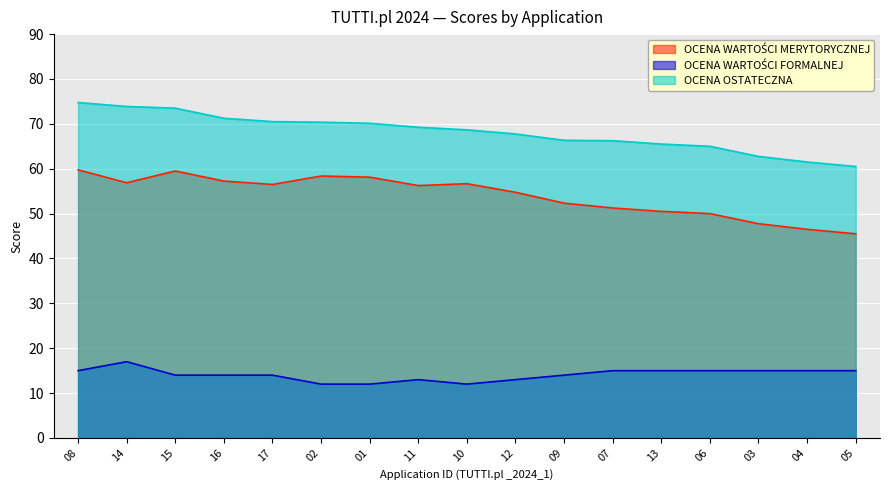

At which category is the sum across all series the highest?

08